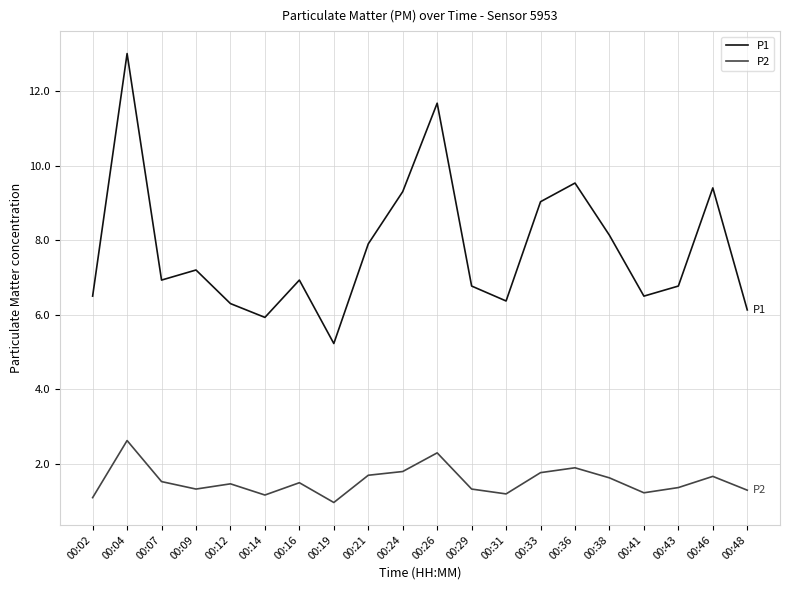

Is the value of P2 at 00:24 greater than the value of P1 at 00:26?

No